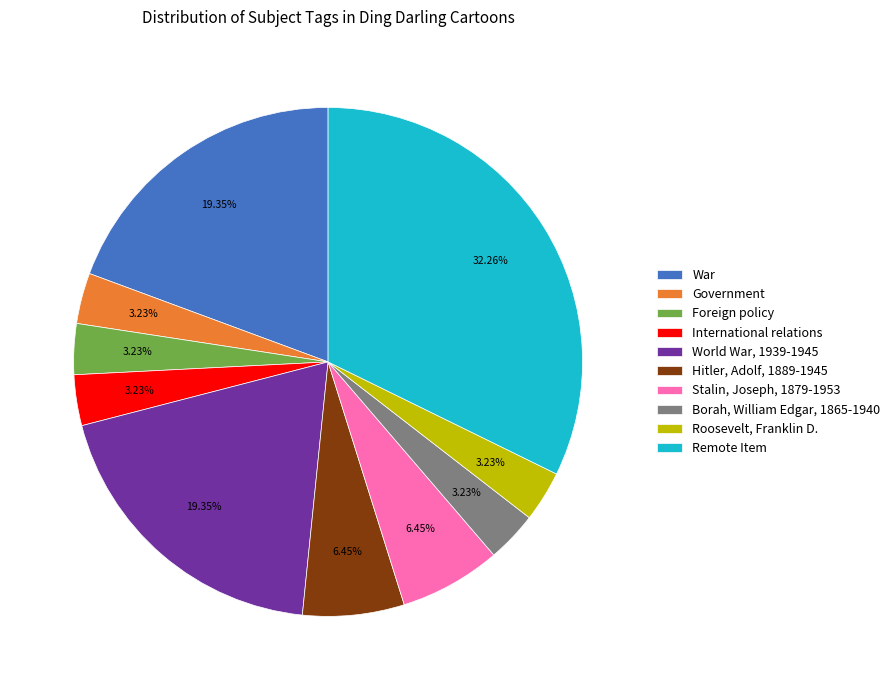

The Stalin, Joseph, 1879-1953 slice represents 6% of the pie. True or false?

True